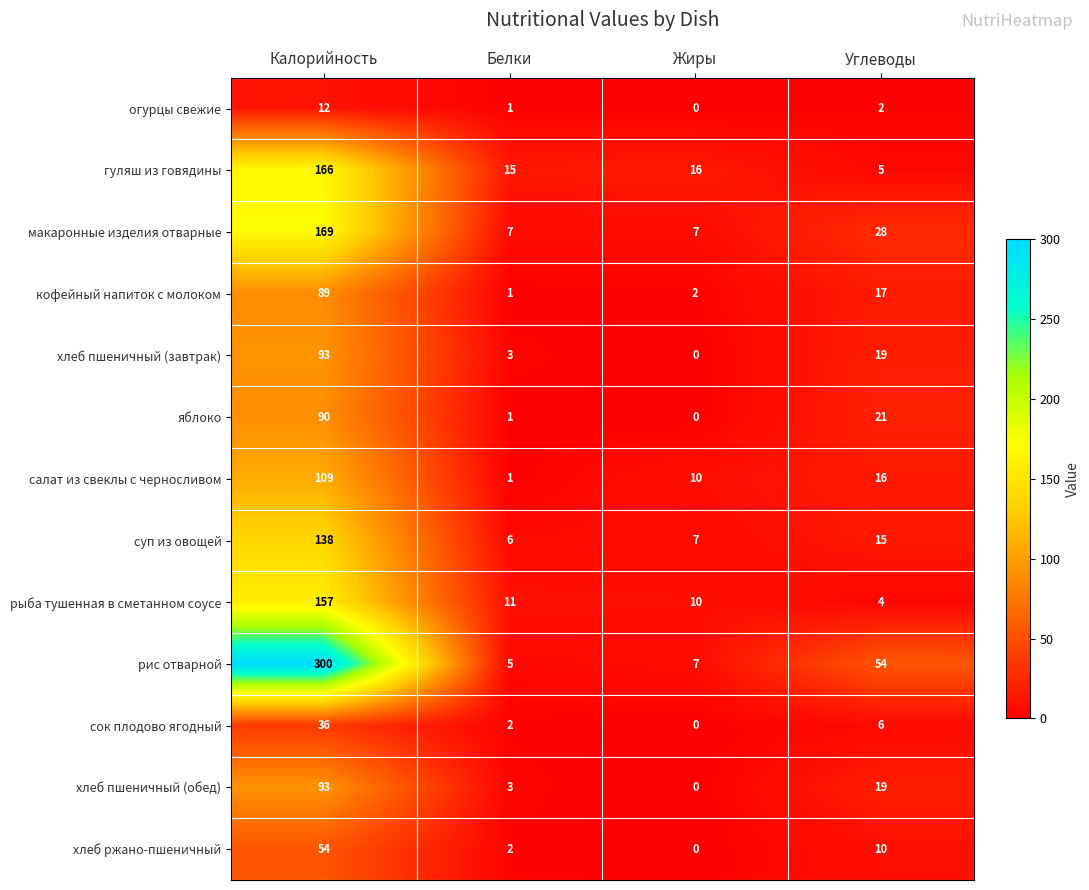

The value of гуляш из говядины at Белки is 15. True or false?

True